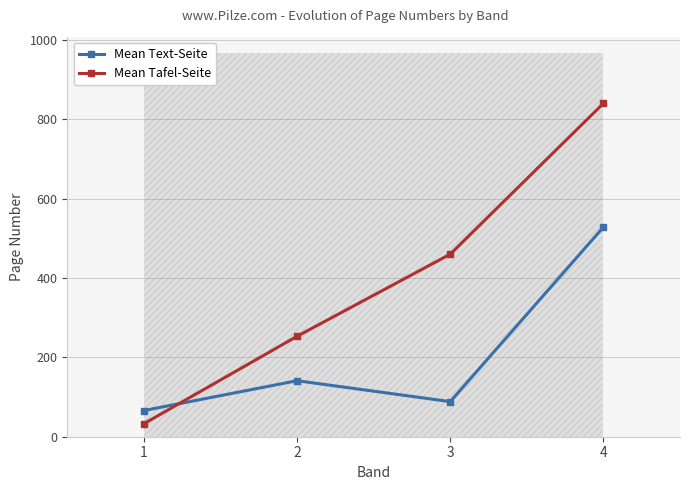

At which label does Mean Tafel-Seite first exceed 460?

3